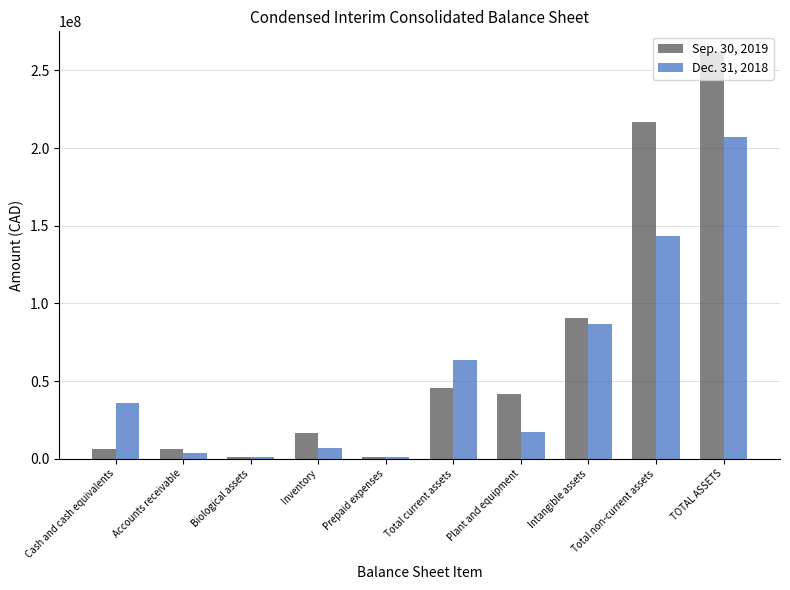

Rank the series by their average value, from highest to lowest.

Sep. 30, 2019, Dec. 31, 2018